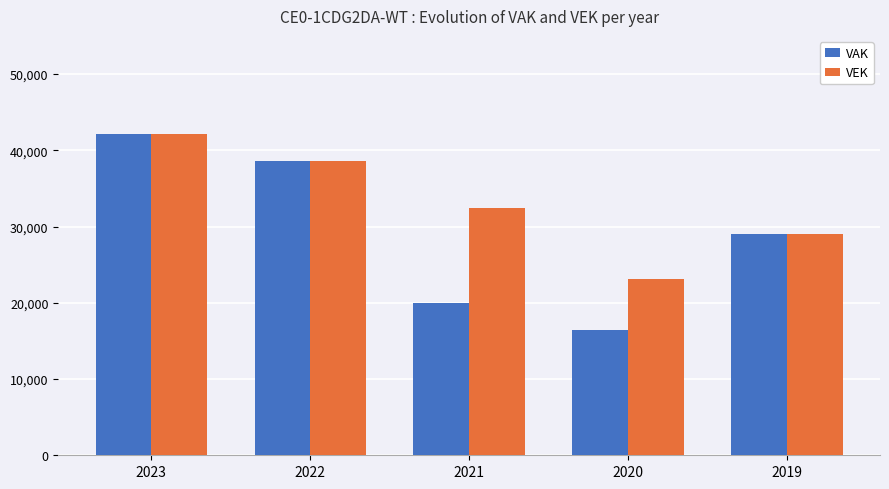

Rank the series by their average value, from lowest to highest.

VAK, VEK